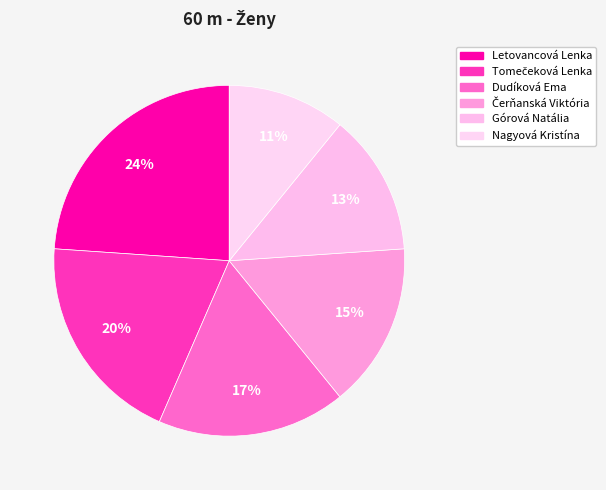

To the nearest percent, what is the difference between the Letovancová Lenka and Nagyová Kristína slice percentages?

13%